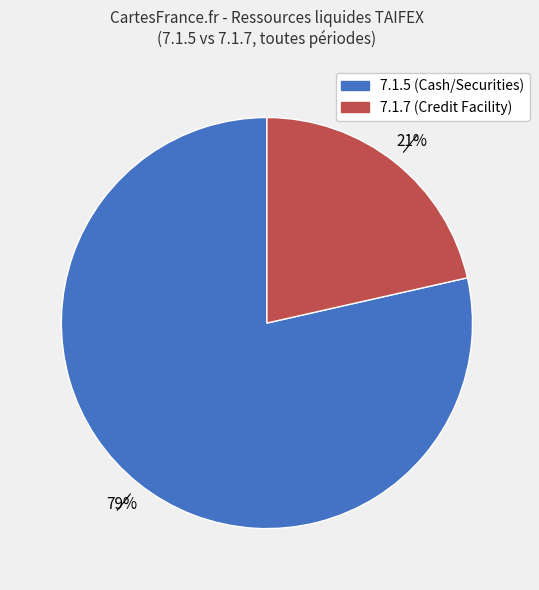

How many slices are in this pie chart?

2